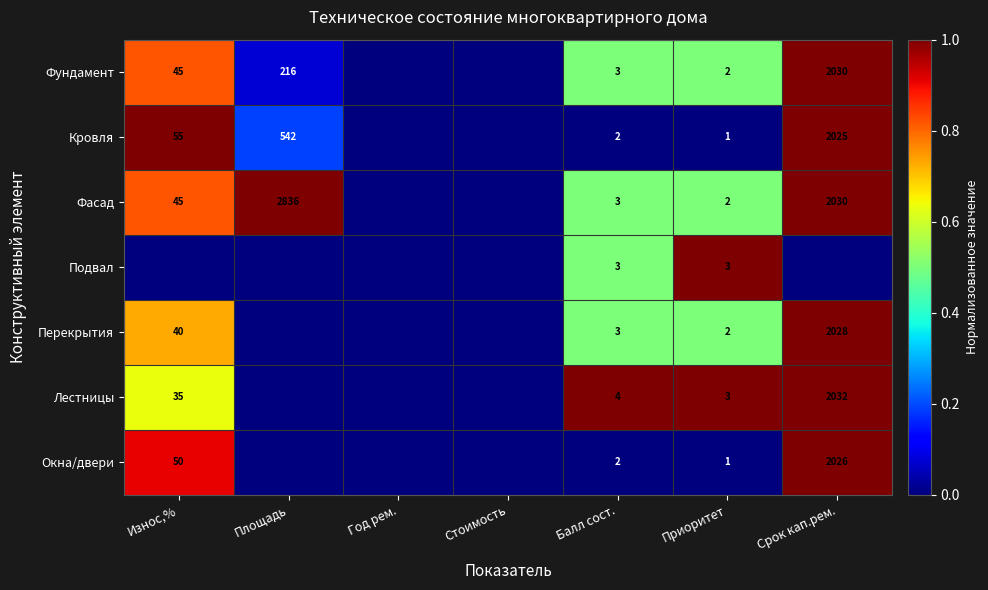

Is it true that Фасад equals 3 at Балл сост.?

True